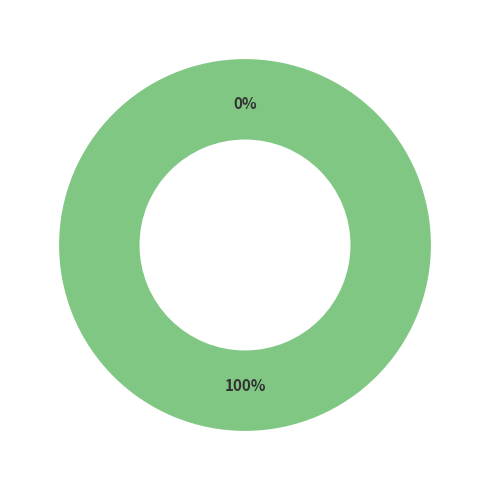

What is the majority slice?

tx_hash_2 (io_index=2)